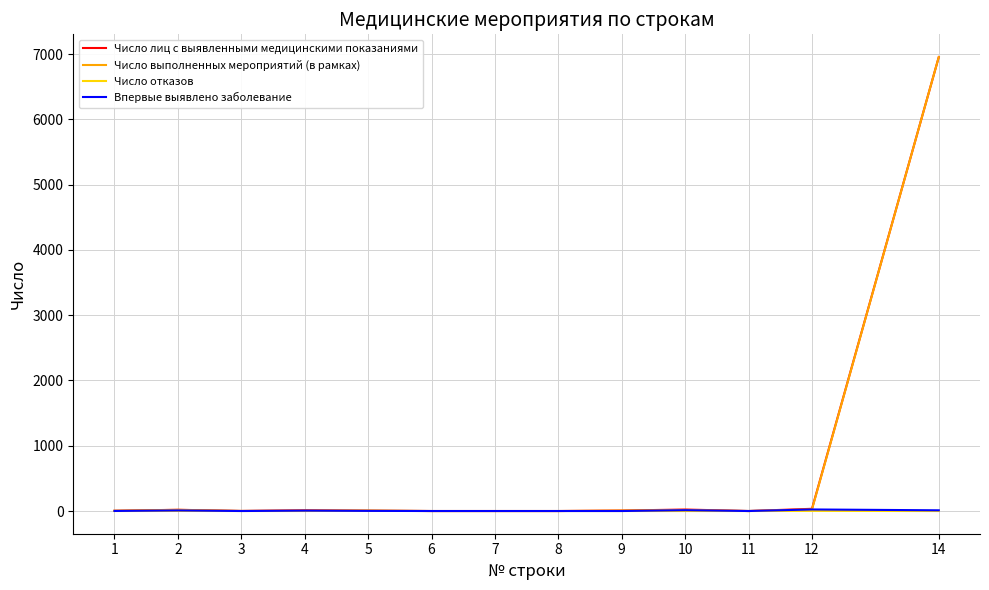

At which category is the sum across all series the highest?

14